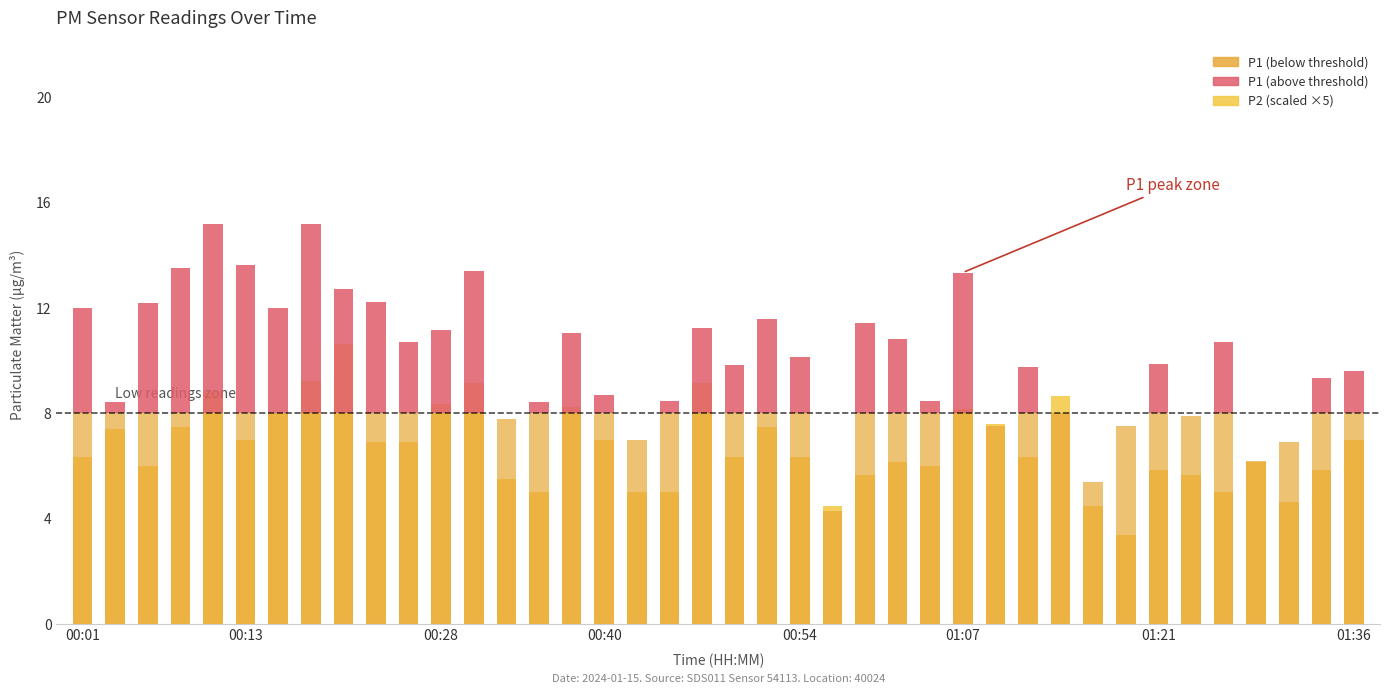

Is the value of P1 (above threshold) at 35 greater than the value of P1 (below threshold) at 22?

No